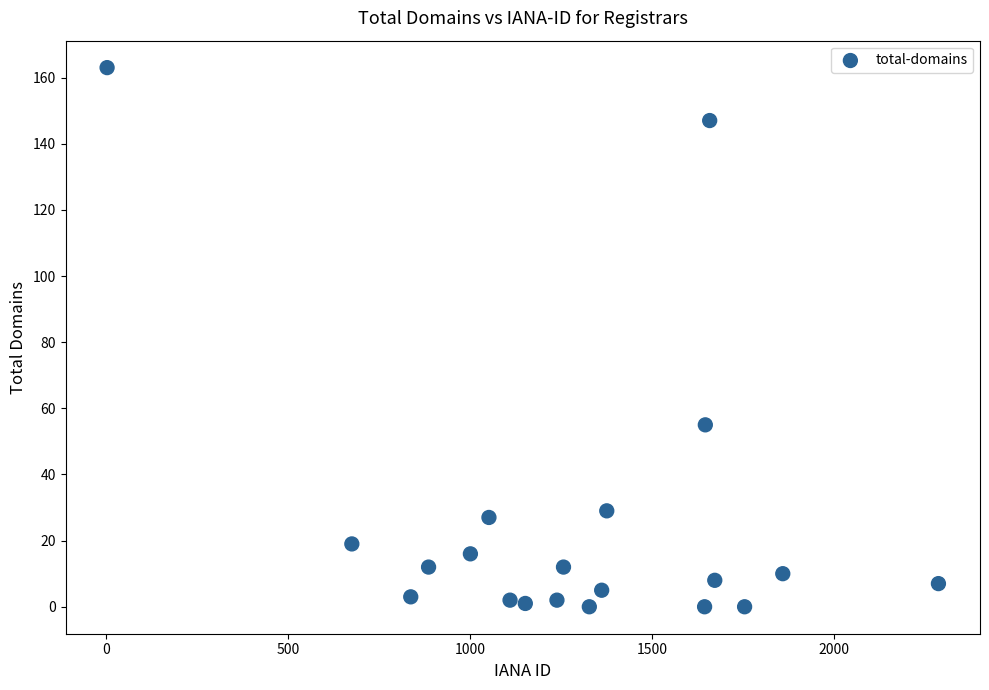

What is the range of X values (max minus min)?

2286